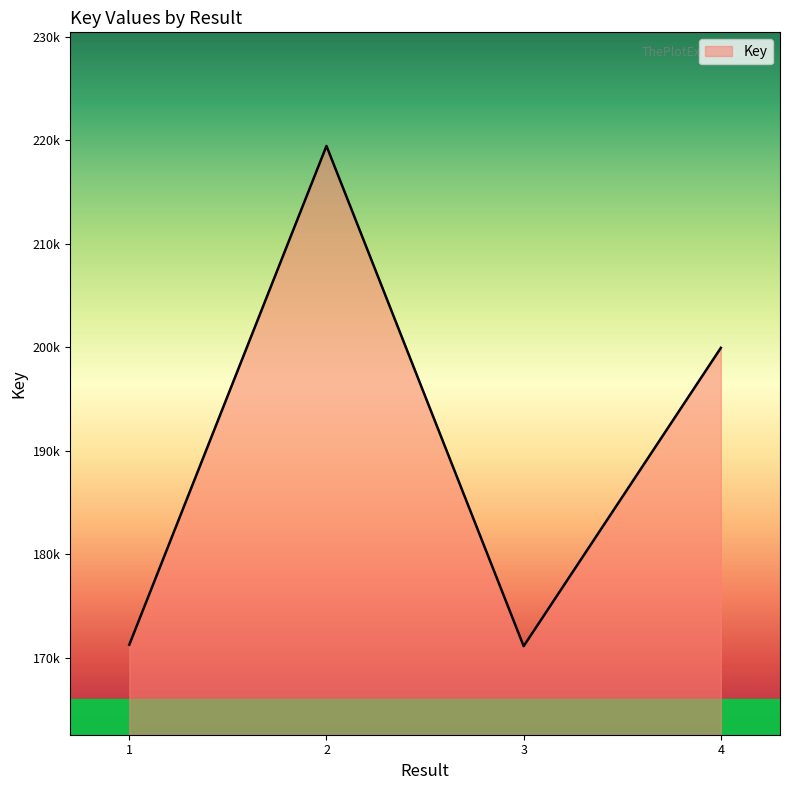

Does the chart have visible grid lines?

No